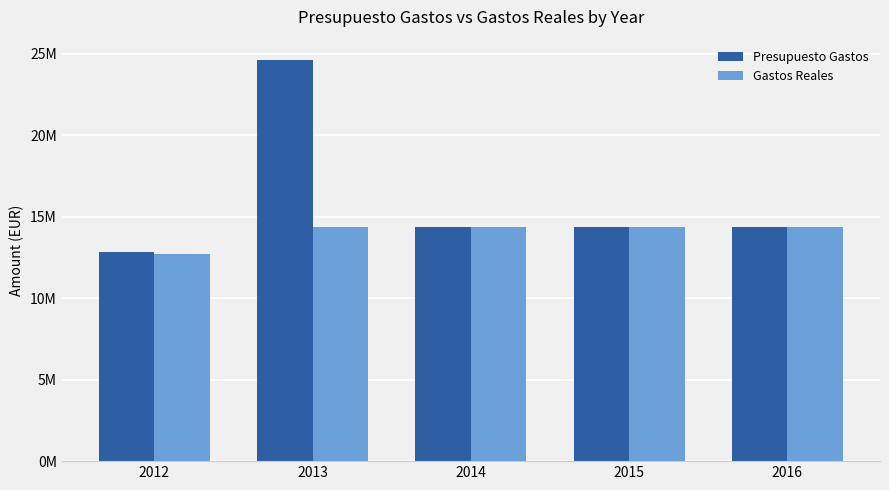

Are the bars horizontal?

No